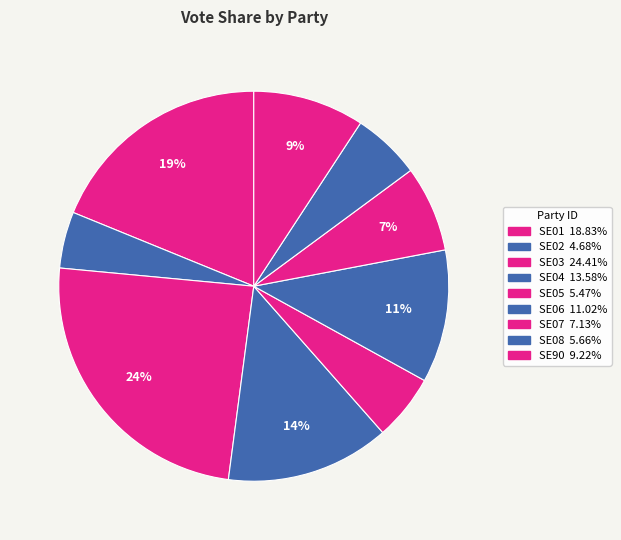

Is there any slice that represents more than half of the pie?

No